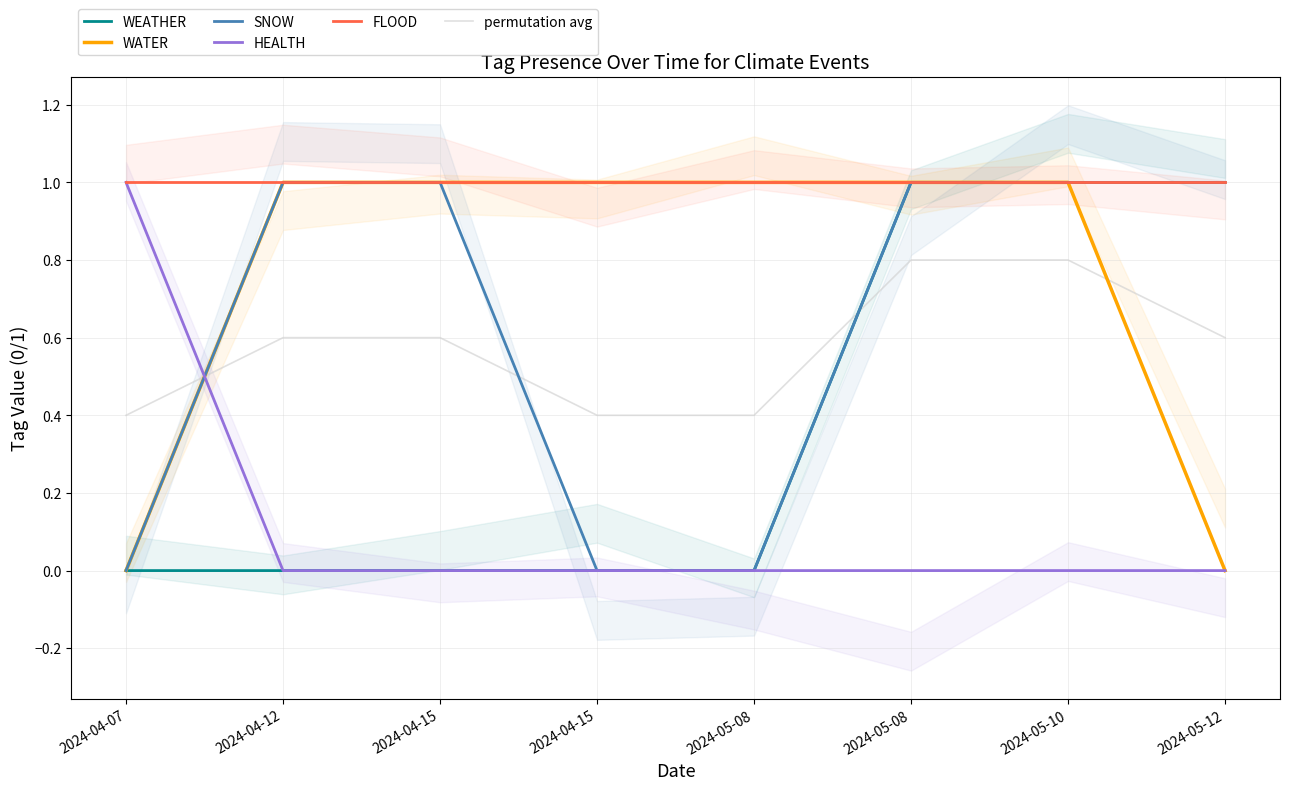

Which series has the largest total across all categories?

FLOOD